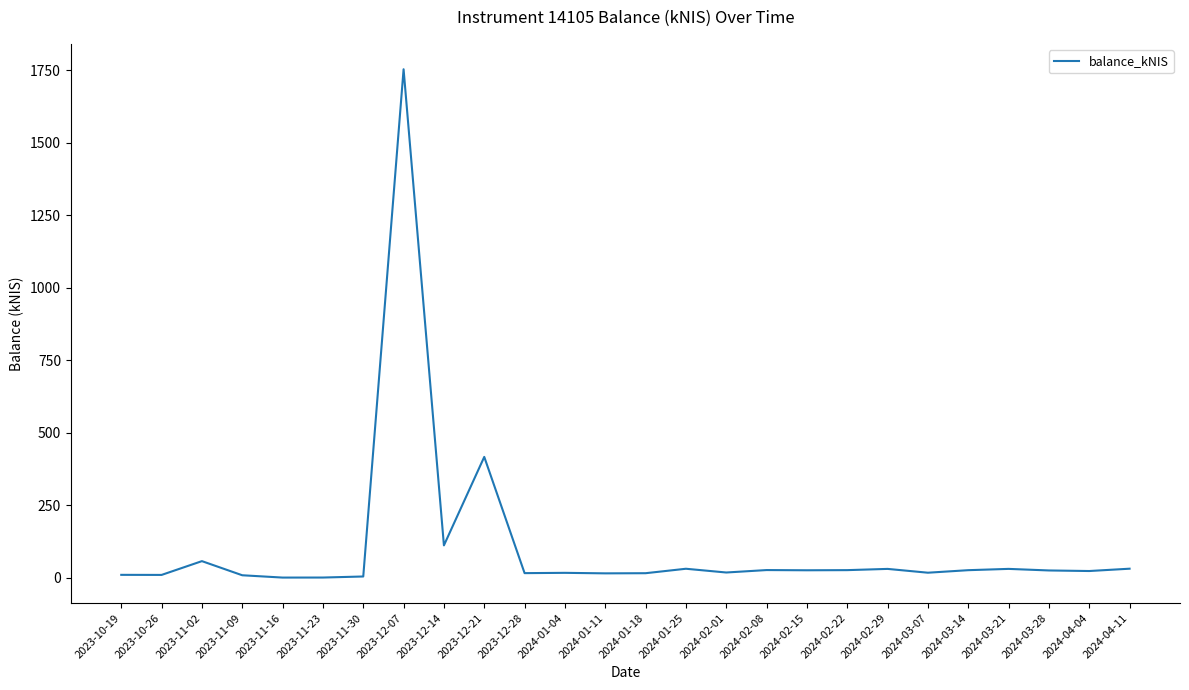

The value at 2023-11-30 is 3.8. True or false?

True